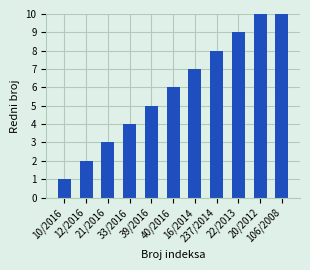

Rank the categories by value from highest to lowest.

106/2008, 20/2012, 22/2013, 237/2014, 16/2014, 40/2016, 39/2016, 33/2016, 21/2016, 12/2016, 10/2016